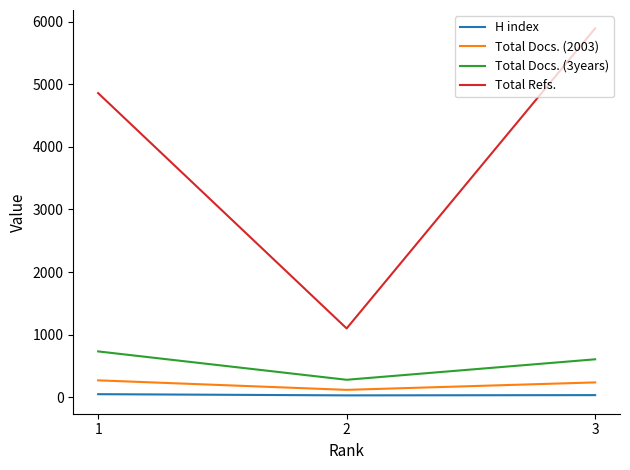

Between 1 and 2, which series saw the biggest shift?

Total Refs.